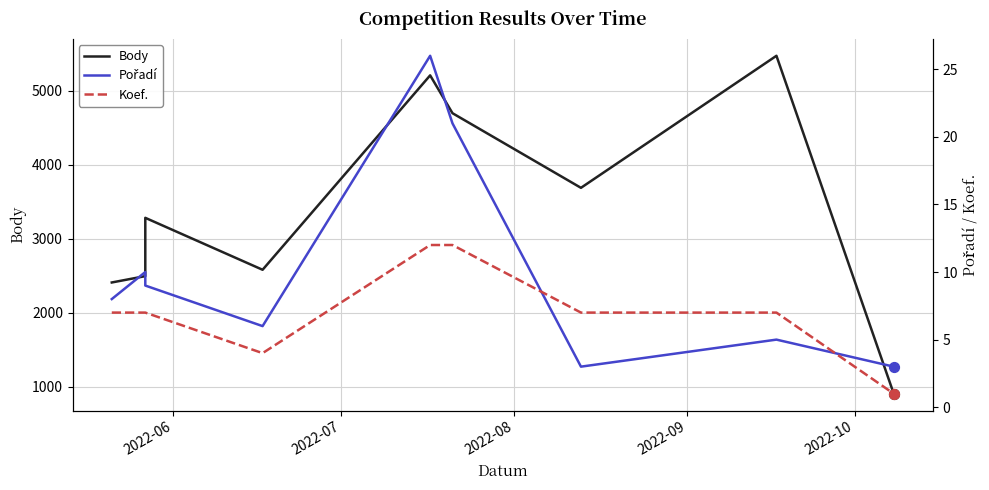

At how many categories does at least one series exceed 5339?

1